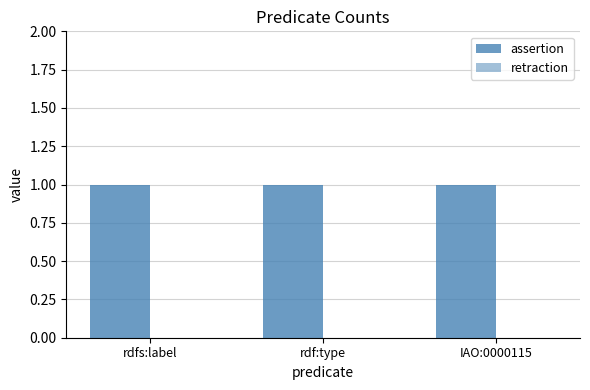

Reading right to left, what are all the values shown in this chart?

assertion: IAO:0000115=1	rdf:type=1	rdfs:label=1
retraction: IAO:0000115=0	rdf:type=0	rdfs:label=0